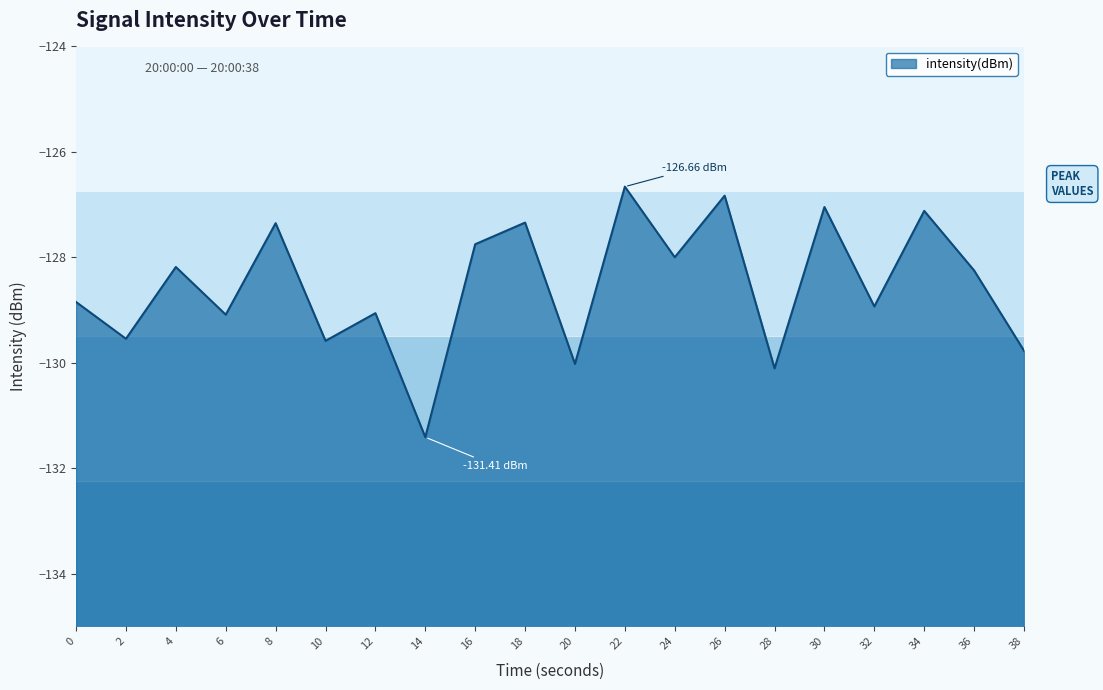

Where is the first local minimum?

2